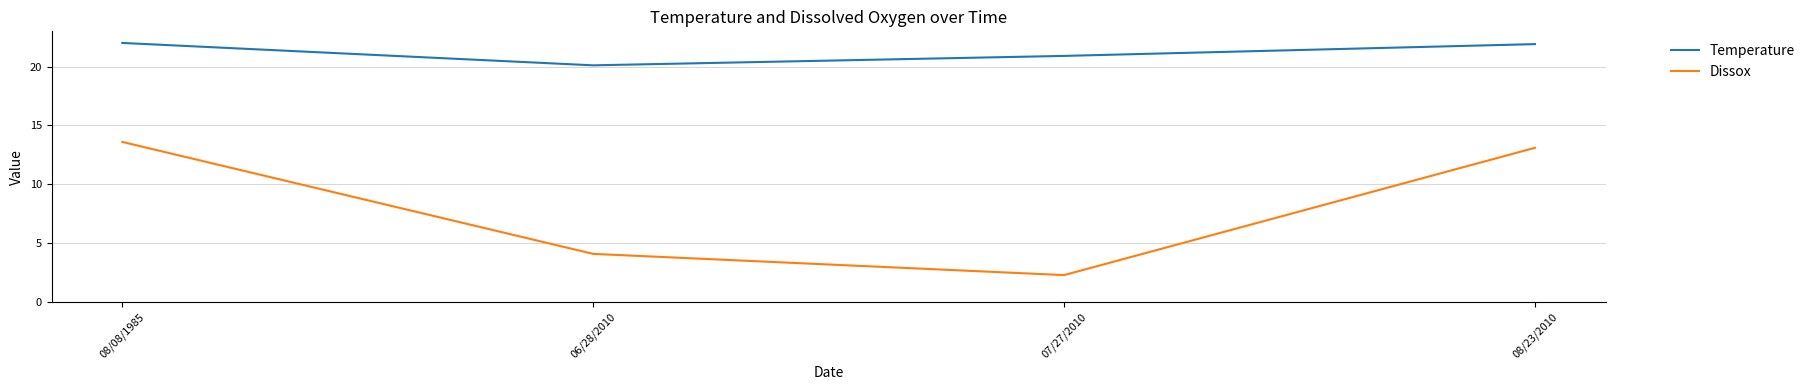

List the labels in order of Dissox value, smallest first.

07/27/2010, 06/28/2010, 08/23/2010, 08/08/1985